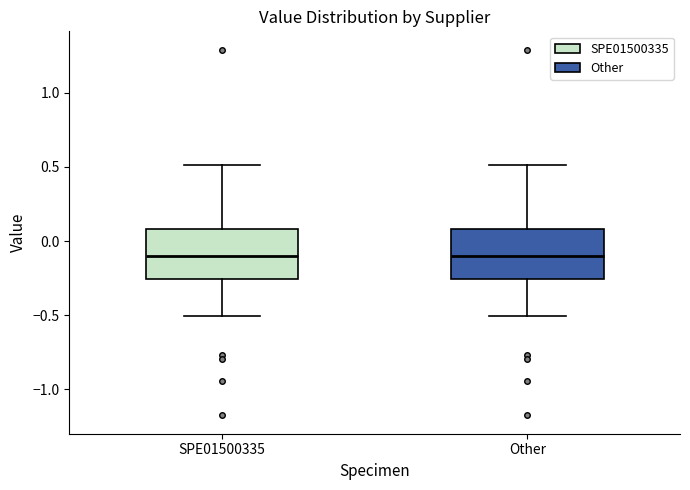

Reading left to right, read every box against the y-axis: the position of its median line, the range the box covers, and the ends of its whiskers. The values are not printed on the chart, so give them approximately, as read against the axis.

SPE01500335: median -0.10, box -0.25 to 0.10, whiskers -0.50 to 0.50
Other: median -0.10, box -0.25 to 0.10, whiskers -0.50 to 0.50